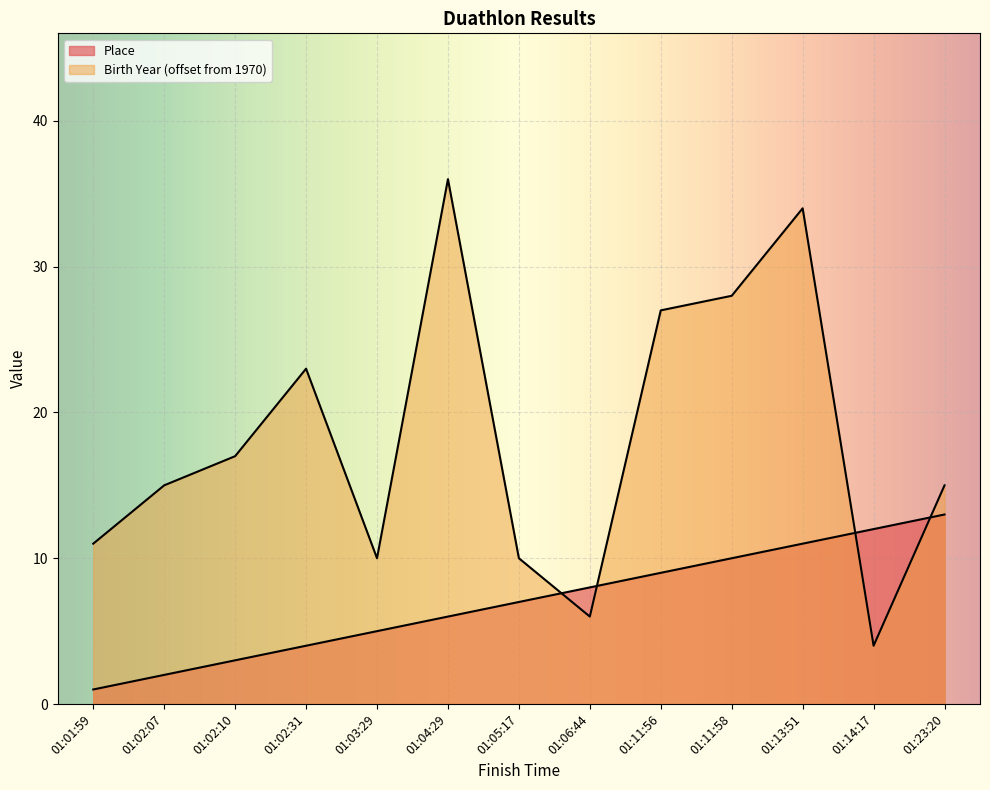

True or false: Place has a value of 18 at 01:13:51.

False